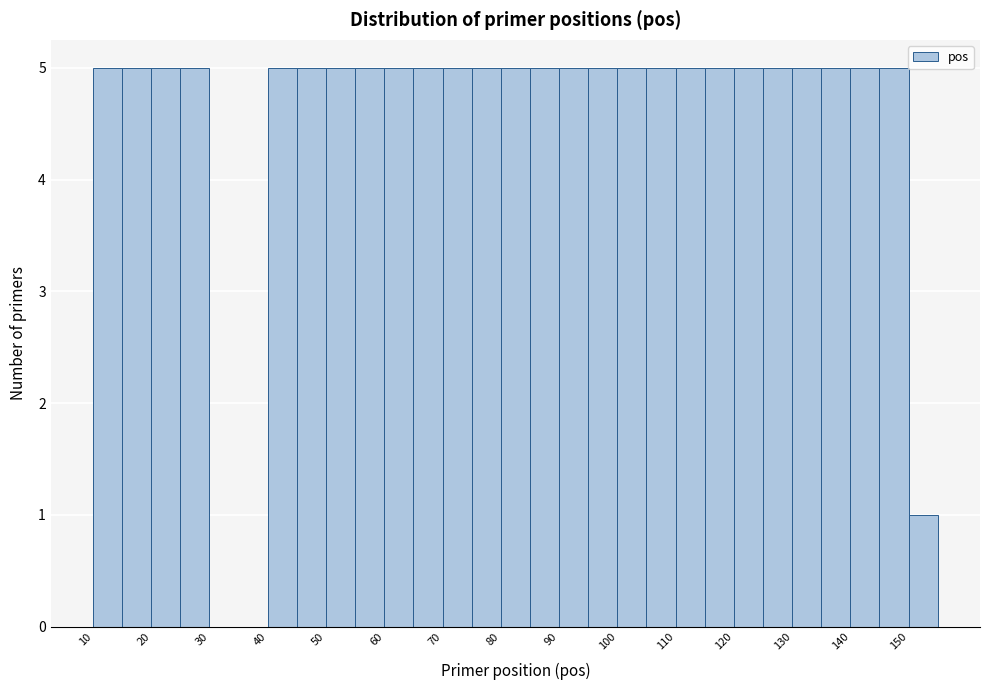

Reading left to right, transcribe this chart: for each bar, give the range it covers on the x-axis and its height. The values are not printed on the chart, so give them approximately, as read against the axis.

10 to 15: 5
15 to 20: 5
20 to 25: 5
25 to 30: 5
30 to 35: 0
35 to 40: 0
40 to 45: 5
45 to 50: 5
50 to 55: 5
55 to 60: 5
60 to 65: 5
65 to 70: 5
70 to 75: 5
75 to 80: 5
80 to 85: 5
85 to 90: 5
90 to 95: 5
95 to 100: 5
100 to 105: 5
105 to 110: 5
110 to 115: 5
115 to 120: 5
120 to 125: 5
125 to 130: 5
130 to 135: 5
135 to 140: 5
140 to 145: 5
145 to 150: 5
150 to 155: 1